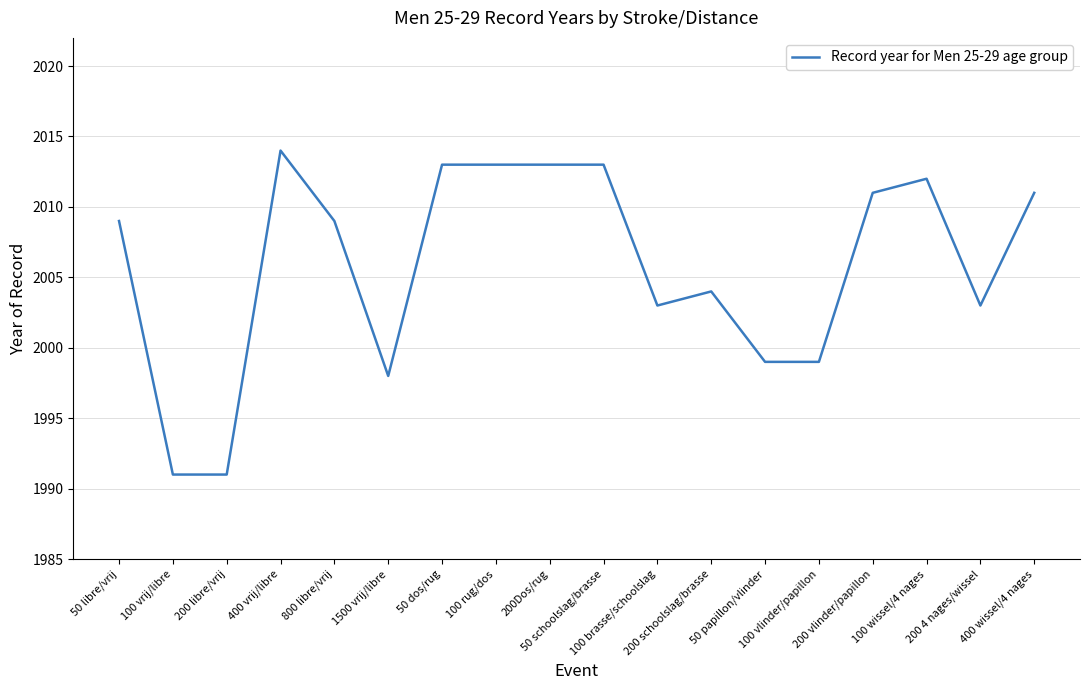

What is the maximum value shown in the chart?

2014